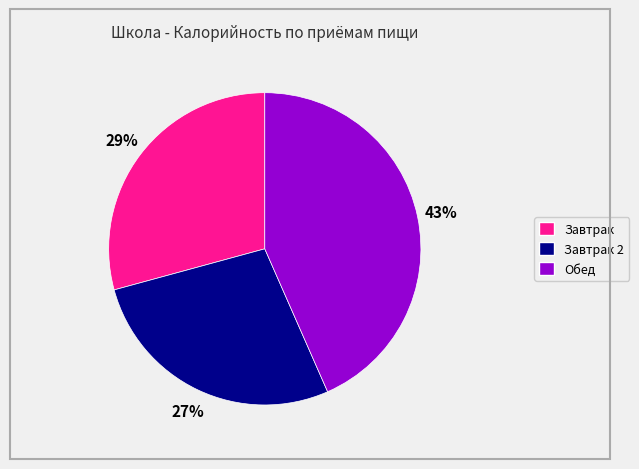

To the nearest percent, what is the difference between the largest and smallest slice percentages?

16%